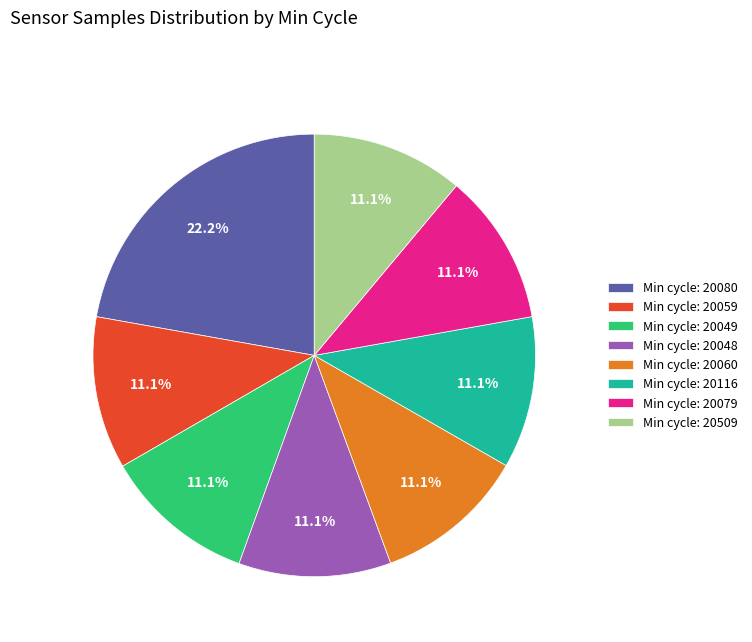

What is the ratio of the value at Min cycle: 20509 to the value at Min cycle: 20116?

1.0